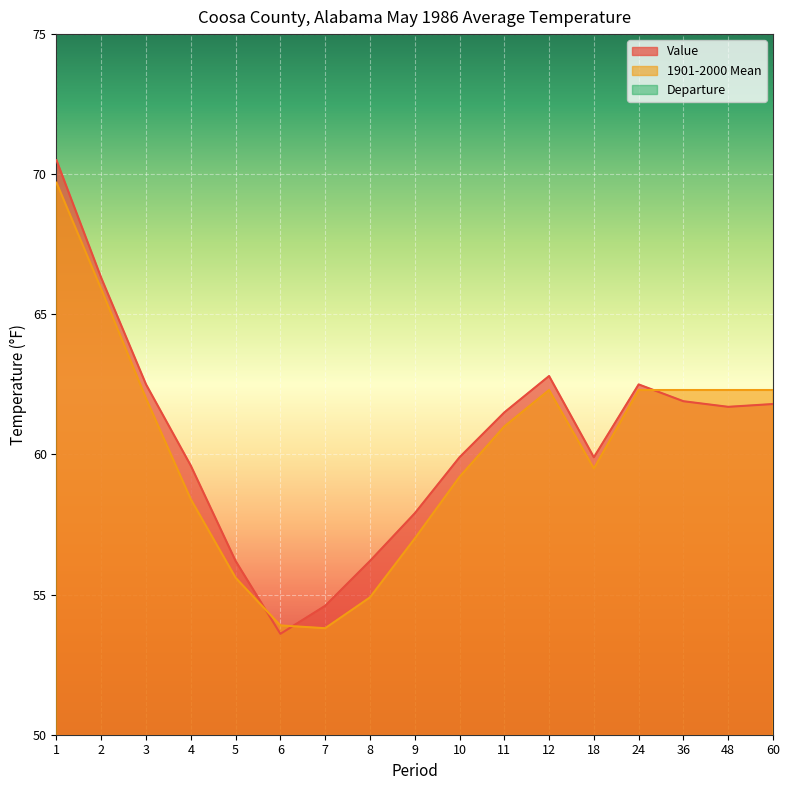

What is the difference between the maximum and minimum values in the 1901-2000 Mean series?

15.9